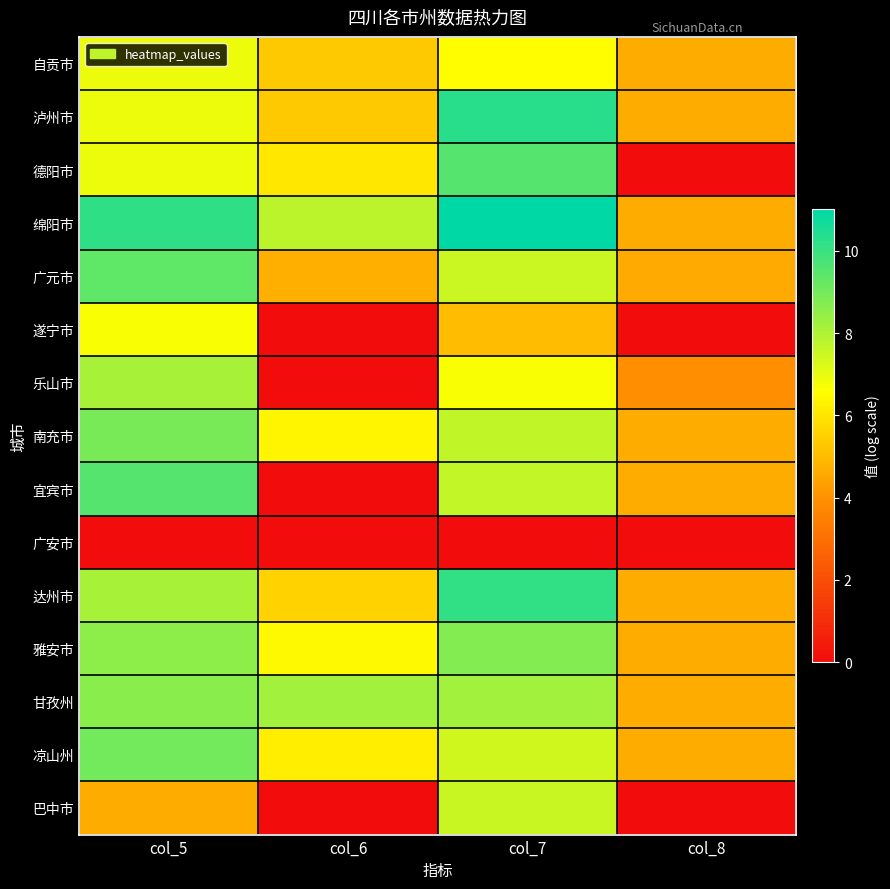

Between col_6 and col_5, which is larger?

col_5